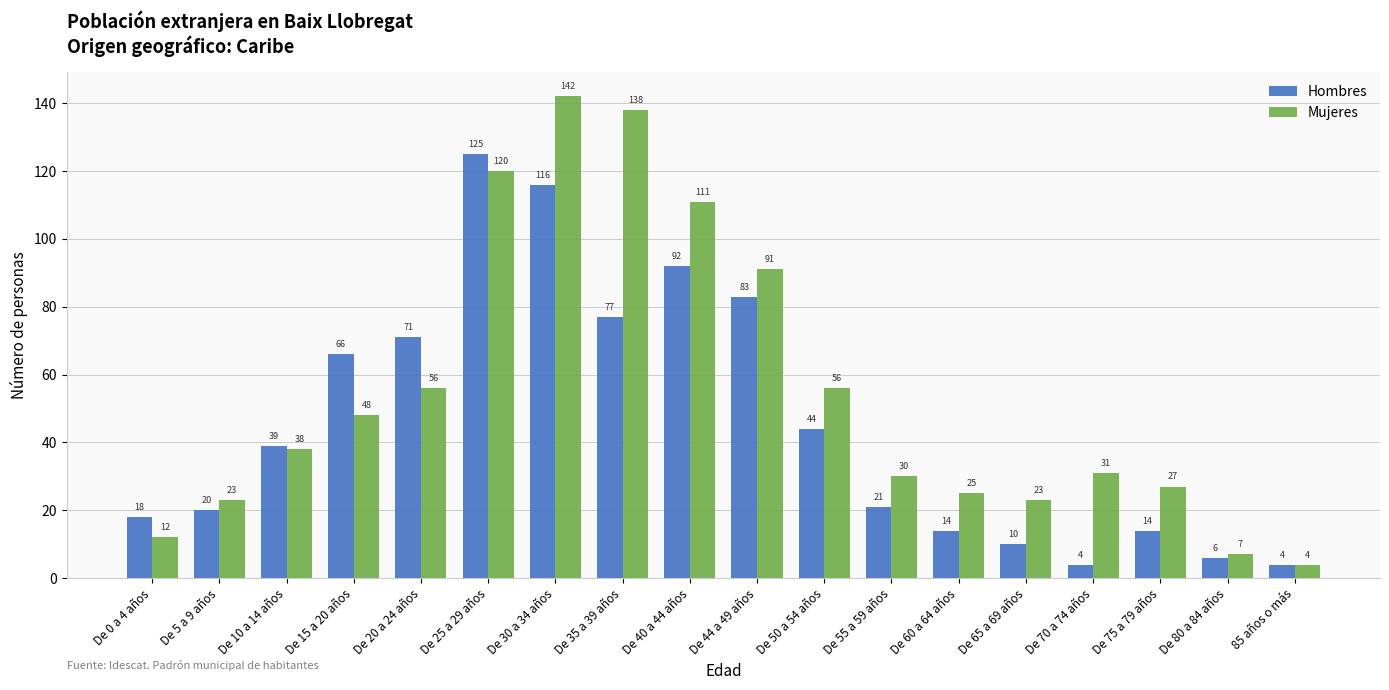

How many bars are there in total?

36